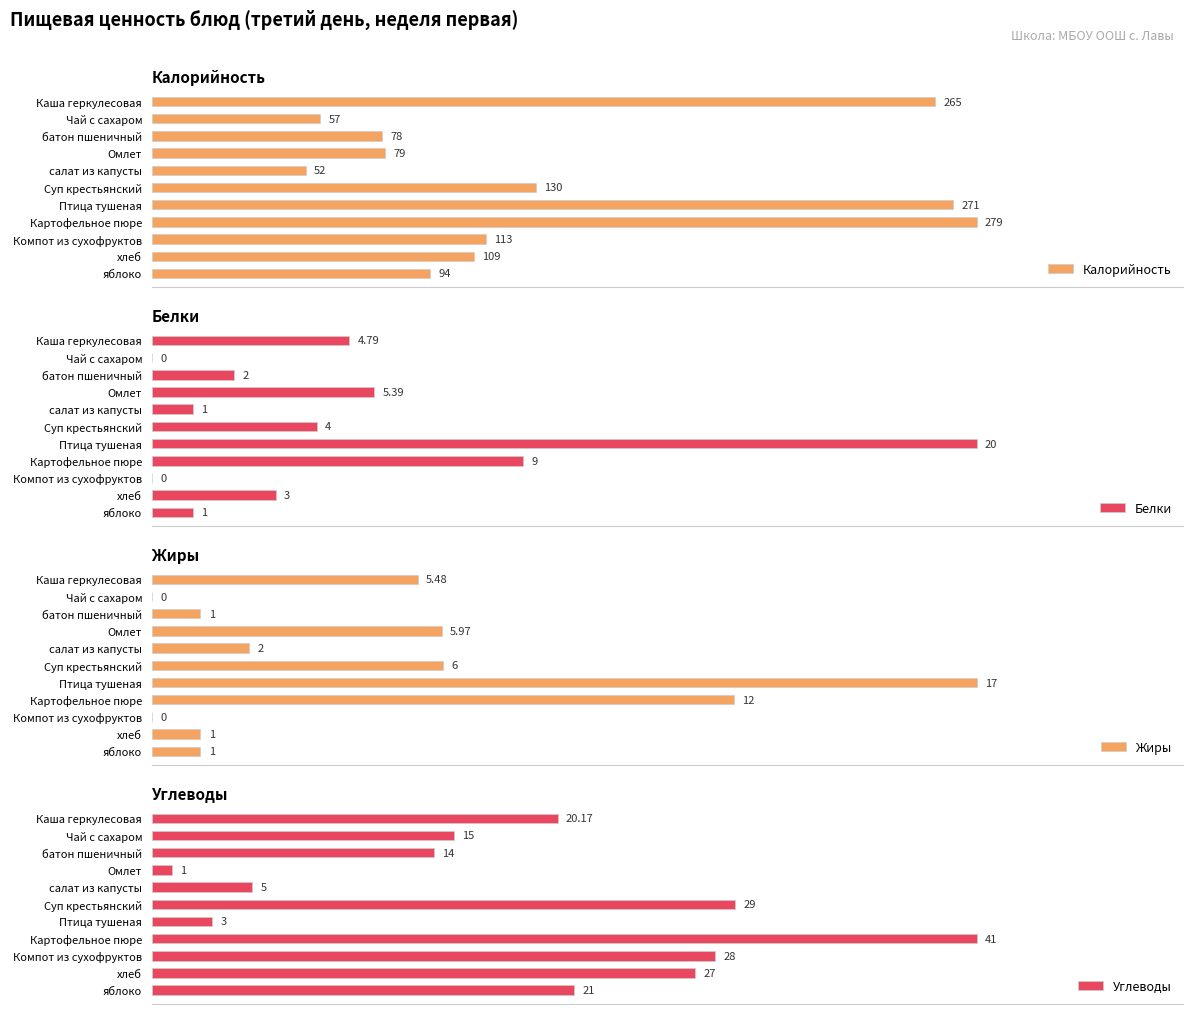

Reading left to right, list all the values displayed in this chart.

Калорийность: 265.0	57.0	78.0	79.0	52.0	130.0	271.0	279.0	113.0	109.0	94.0
Белки: 4.8	0.0	2.0	5.4	1.0	4.0	20.0	9.0	0.0	3.0	1.0
Жиры: 5.5	0.0	1.0	6.0	2.0	6.0	17.0	12.0	0.0	1.0	1.0
Углеводы: 20.2	15.0	14.0	1.0	5.0	29.0	3.0	41.0	28.0	27.0	21.0